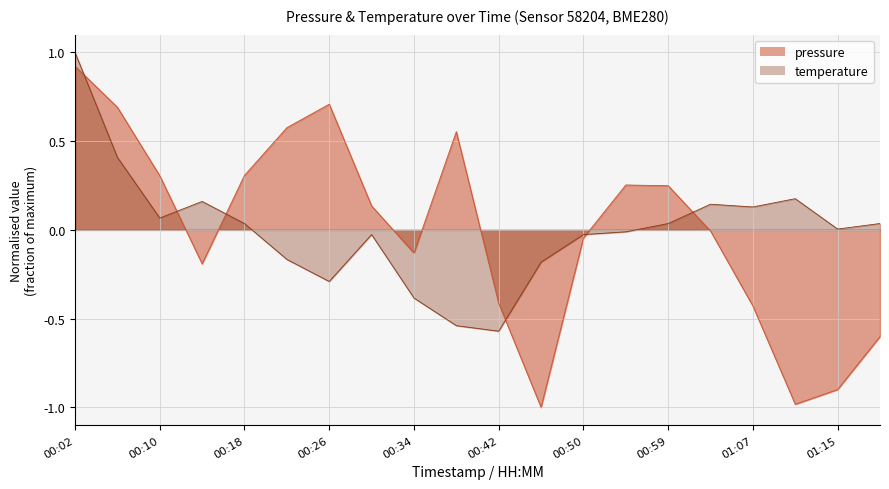

Count the number of categories in the chart.

20